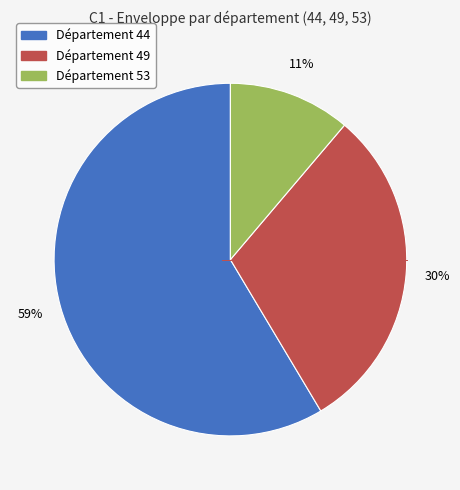

To the nearest percent, what is the average slice percentage?

33%